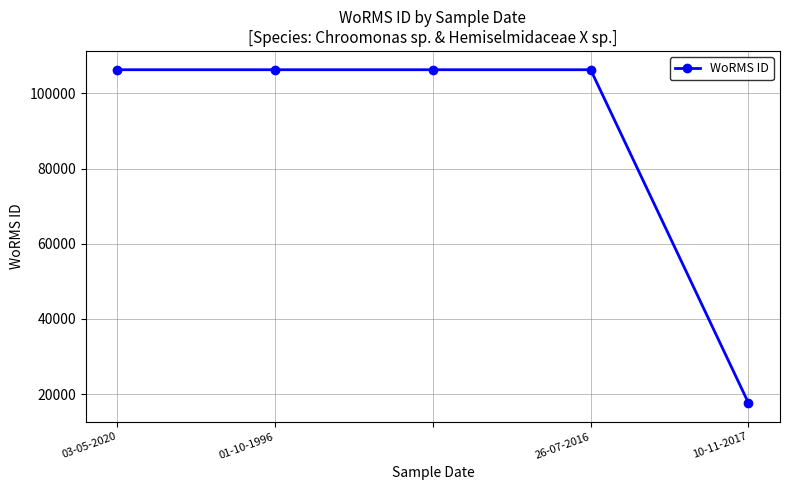

Is this an area chart (filled region under the line)?

No